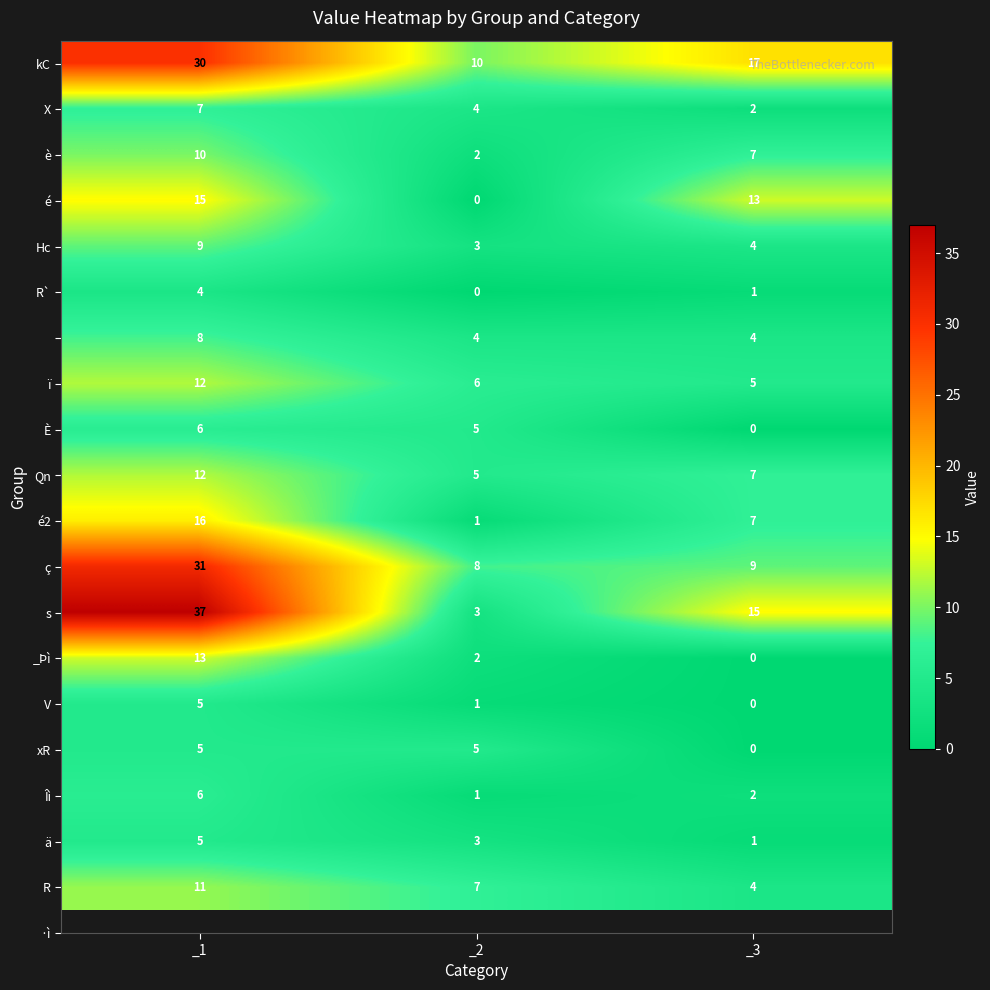

What is the total value across all series at _3?

98